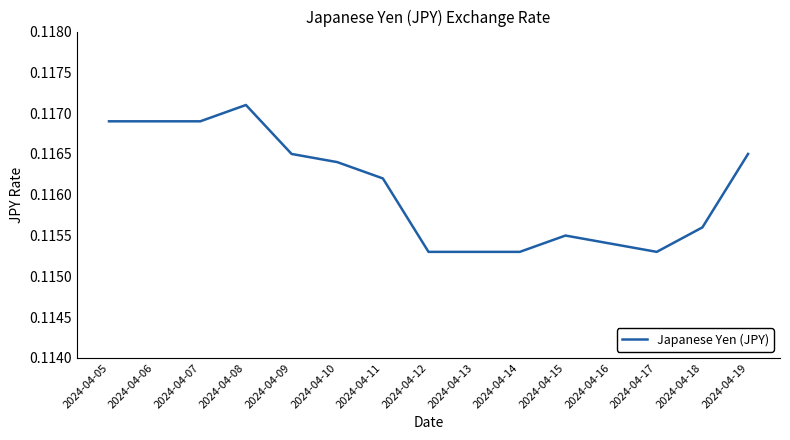

Between 2024-04-09 and 2024-04-05, which is larger?

2024-04-05